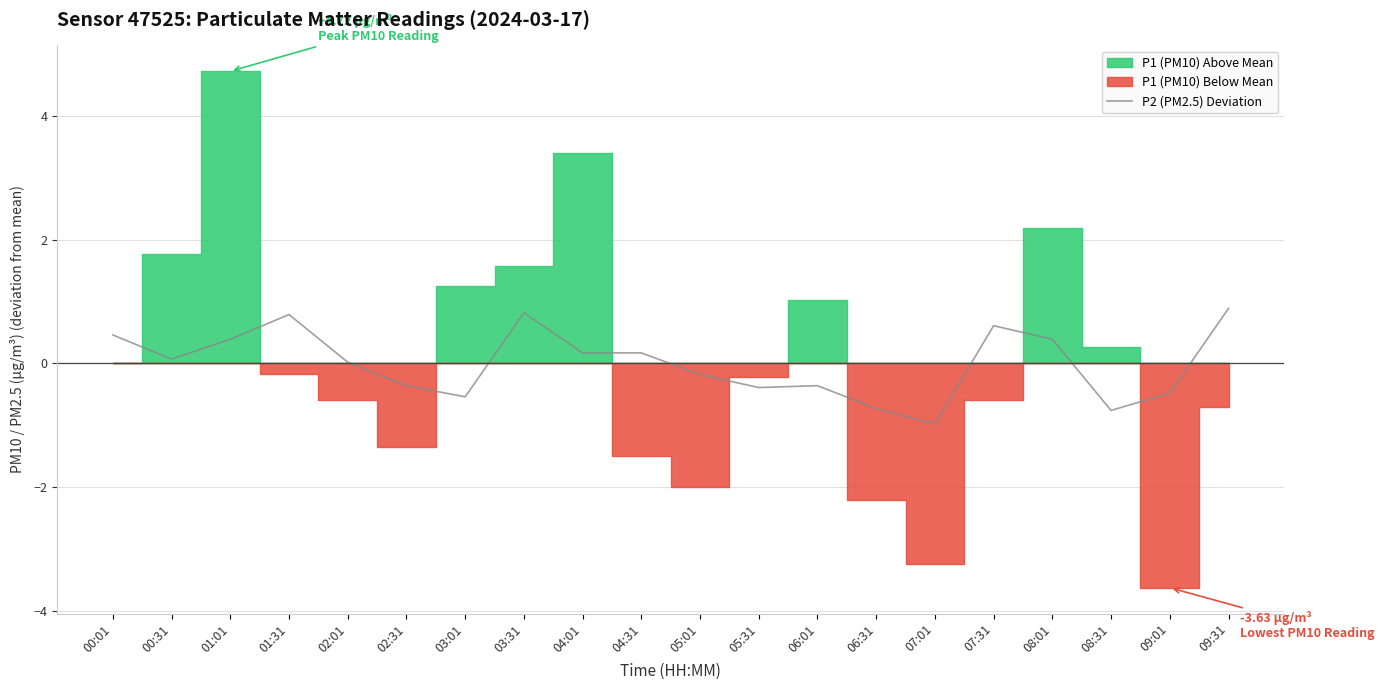

True or false: the data has more than 2 interior local peaks.

True